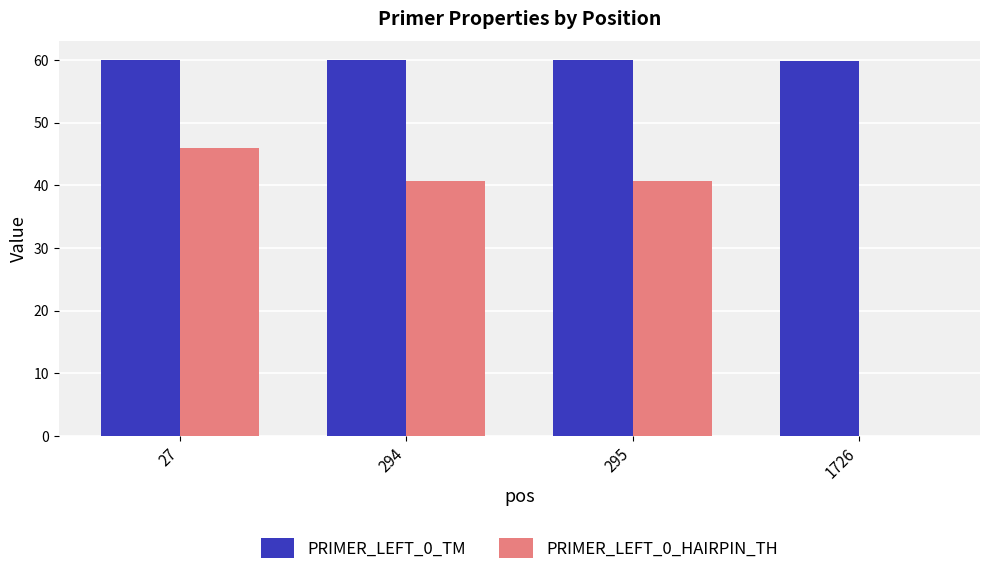

What is the maximum value for PRIMER_LEFT_0_HAIRPIN_TH?

46.0